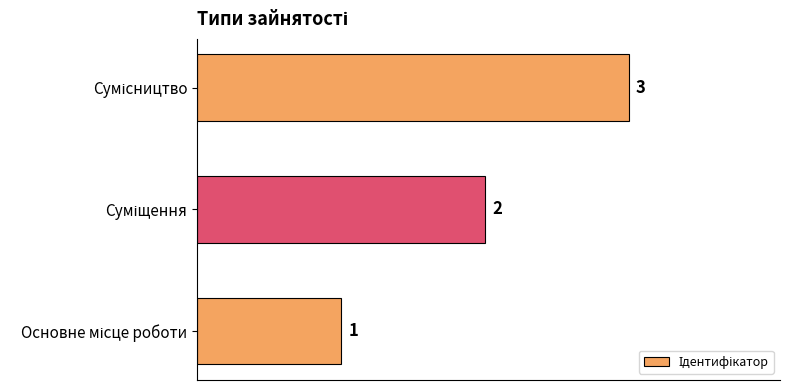

What is the sum of all values?

6